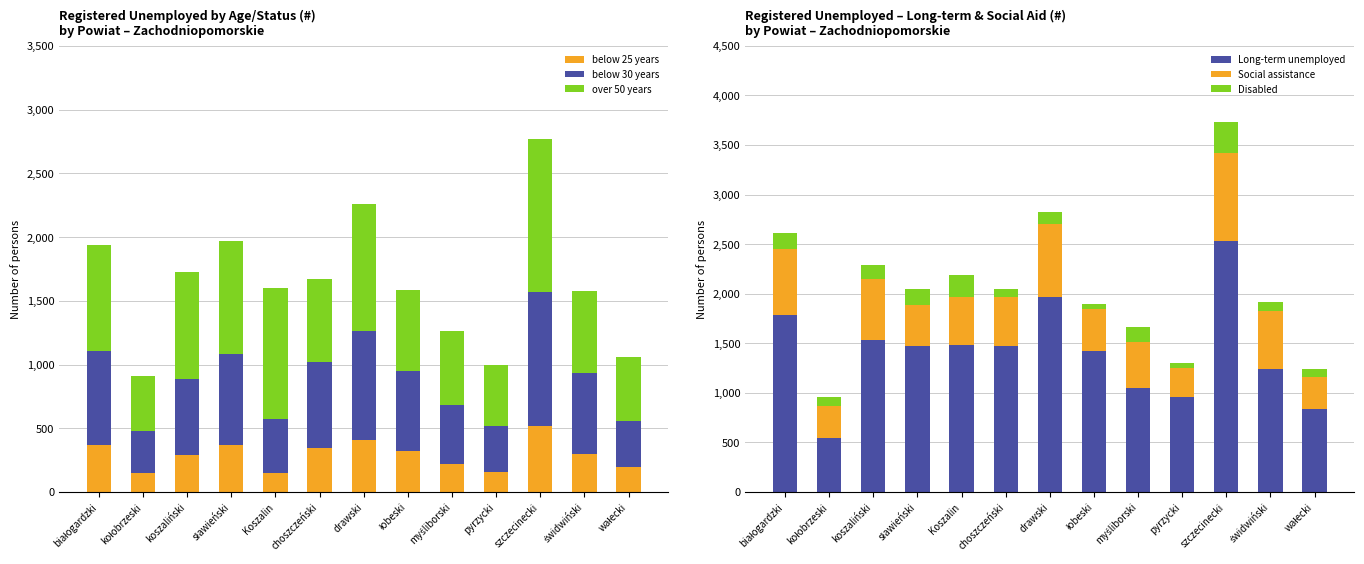

List the labels in order of Disabled value, largest first.

szczecinecki, Koszalin, sławieński, białogardzki, myśliborski, koszaliński, drawski, kołobrzeski, świdwiński, choszczeński, wałecki, pyrzycki, łobeski